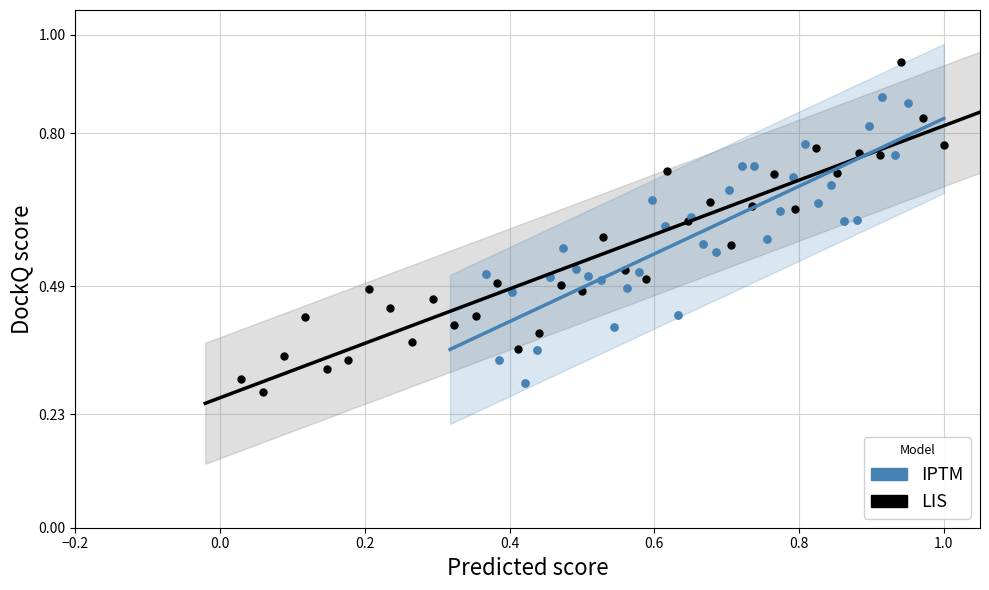

Which series contains the highest Y value?

LIS